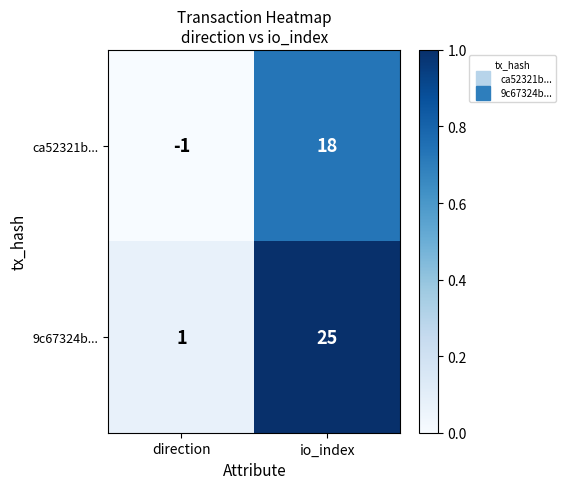

At which category is the sum across all series the highest?

io_index